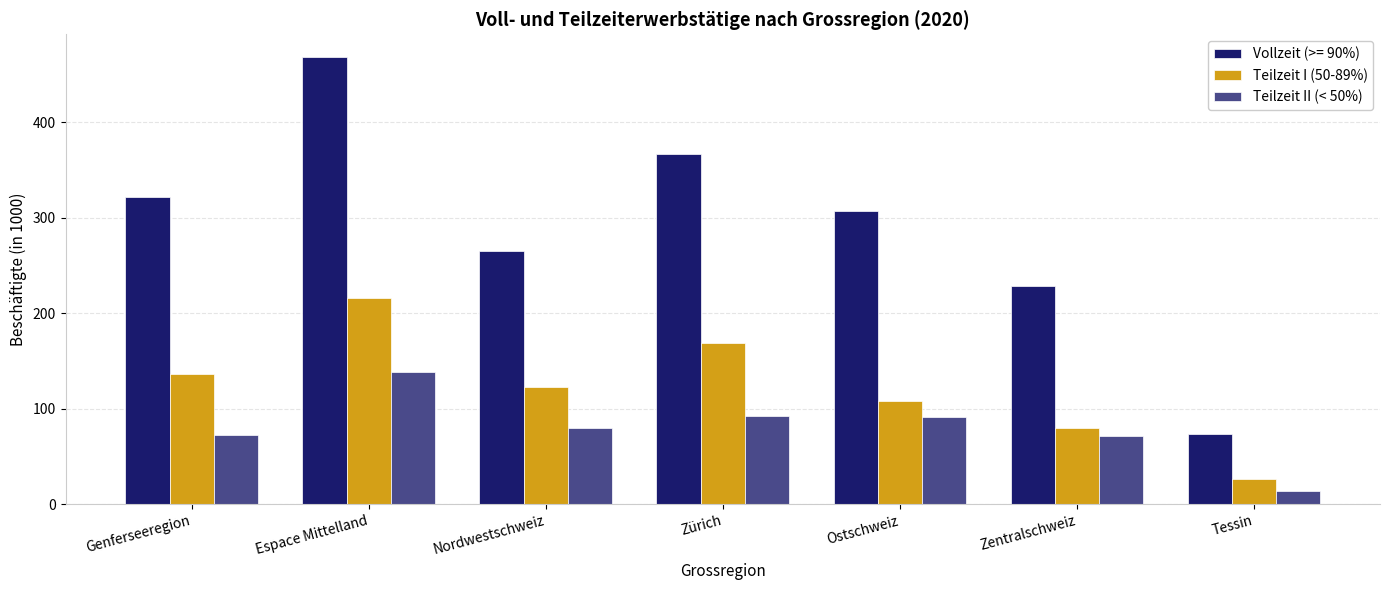

What is the sum of all Teilzeit II (< 50%) values?

560.3